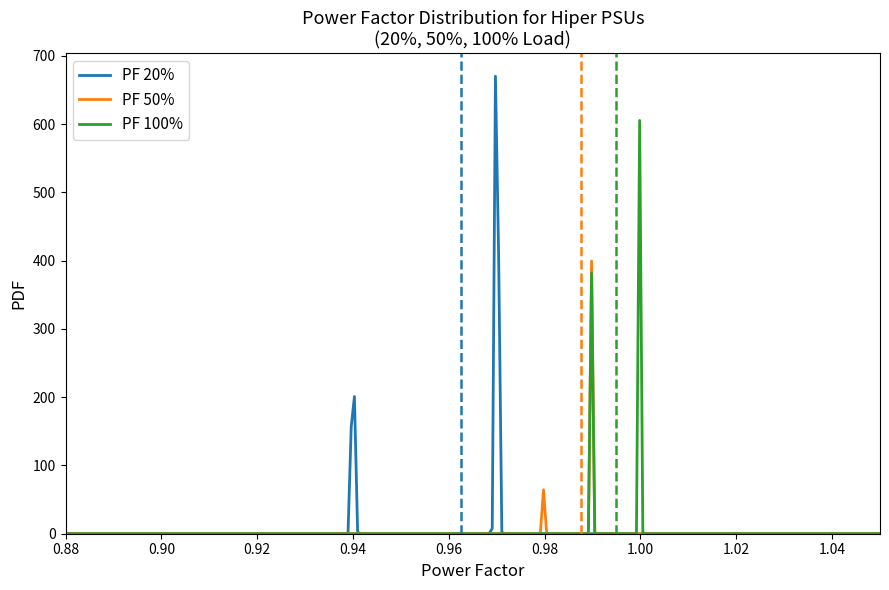

Which series has the largest range (max minus min)?

PF 20%